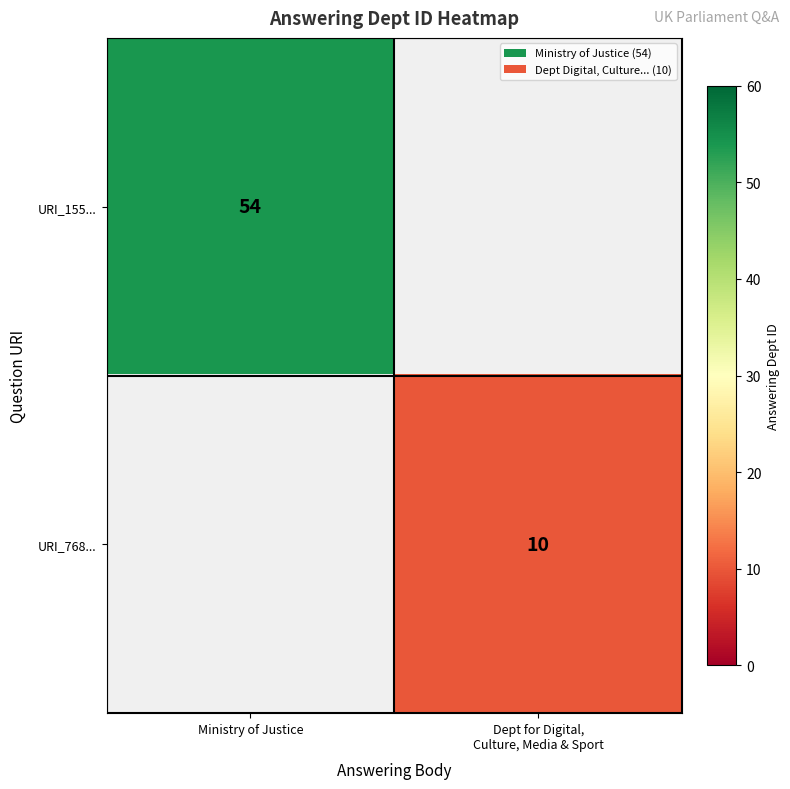

The URI_155... series shows 27 at Ministry of Justice. True or false?

False